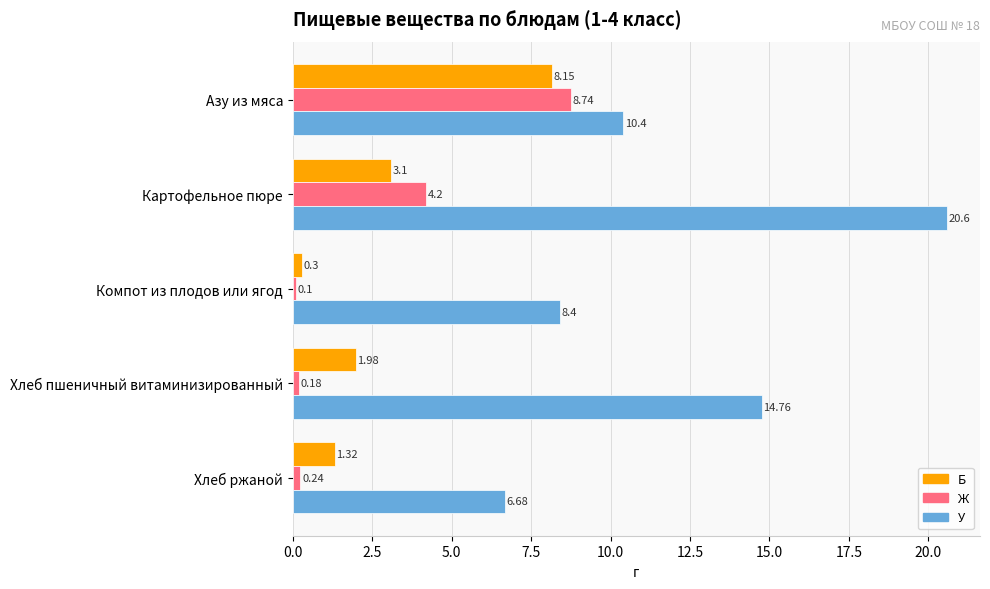

What is the difference between the highest and lowest values at Хлеб ржаной?

6.4